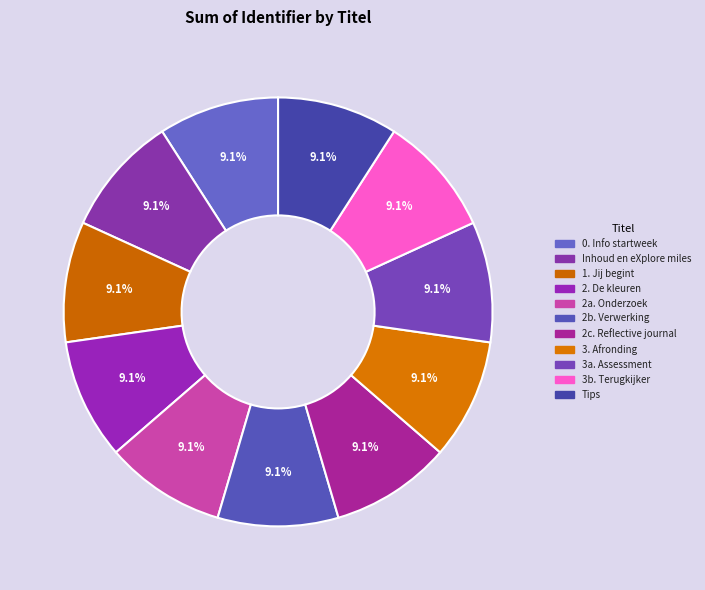

Does 3. Afronding account for over 50% of the chart?

No